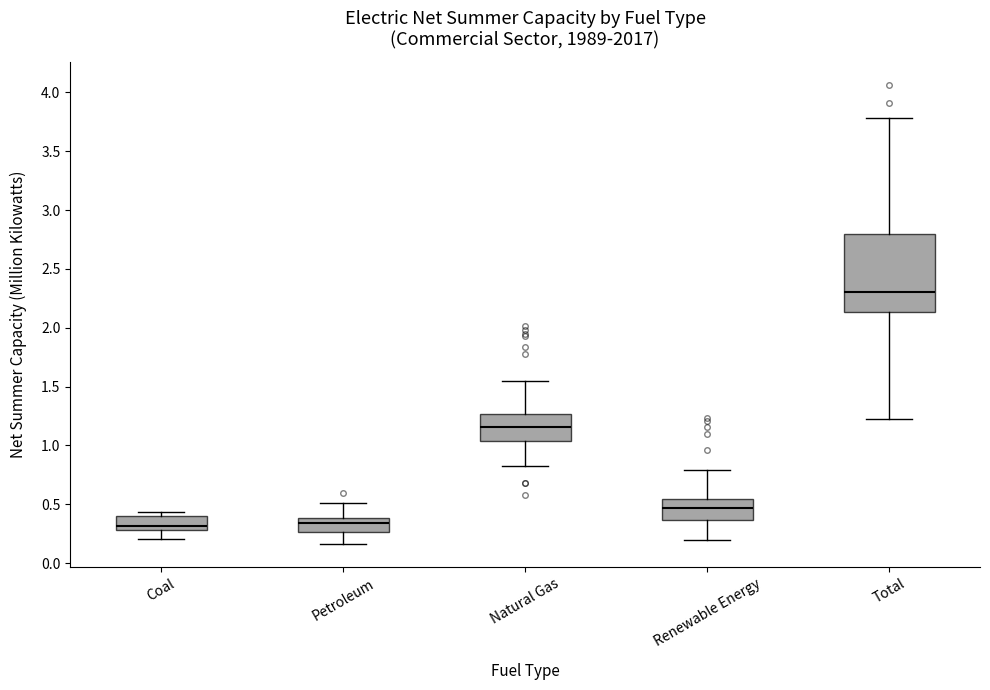

Reading left to right, read every box against the y-axis: the position of its median line, the range the box covers, and the ends of its whiskers. The values are not printed on the chart, so give them approximately, as read against the axis.

Coal: median 0.30 (just above the box's lower edge), box 0.30 to 0.40, whiskers 0.20 to 0.45
Petroleum: median 0.35, box 0.25 to 0.40, whiskers 0.15 to 0.50
Natural Gas: median 1.15, box 1.05 to 1.25, whiskers 0.85 to 1.55
Renewable Energy: median 0.45, box 0.35 to 0.55, whiskers 0.20 to 0.80
Total: median 2.30, box 2.15 to 2.80, whiskers 1.25 to 3.80